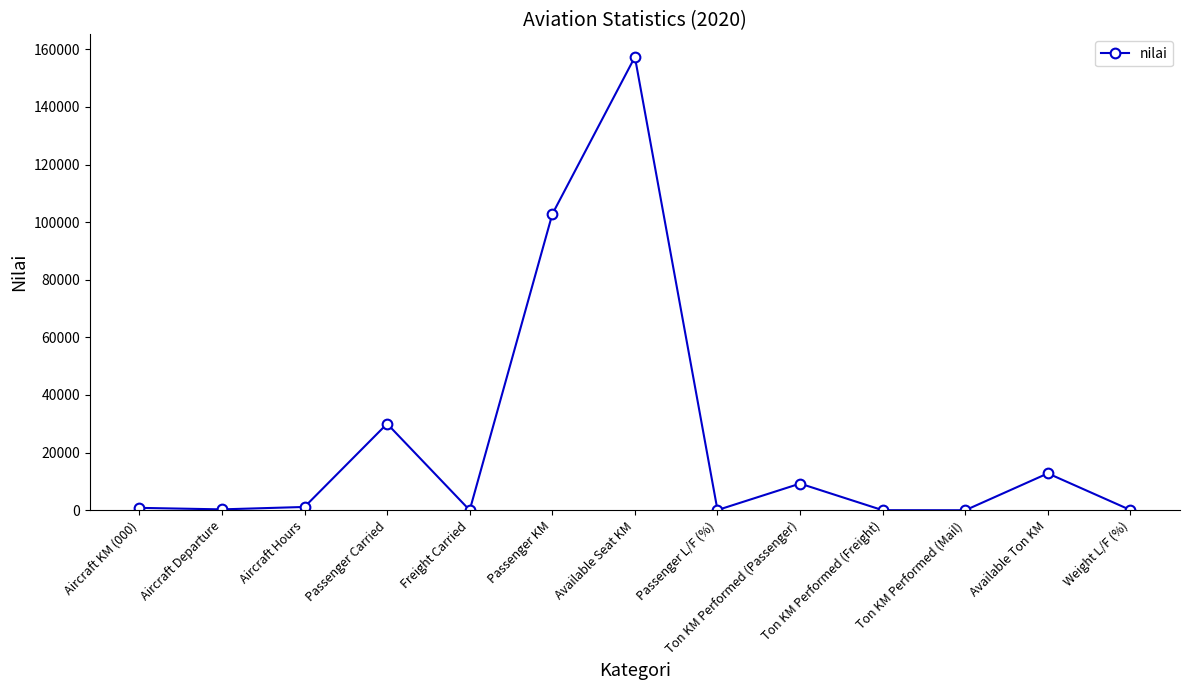

What value does the data have at Freight Carried, to the nearest 10?

10